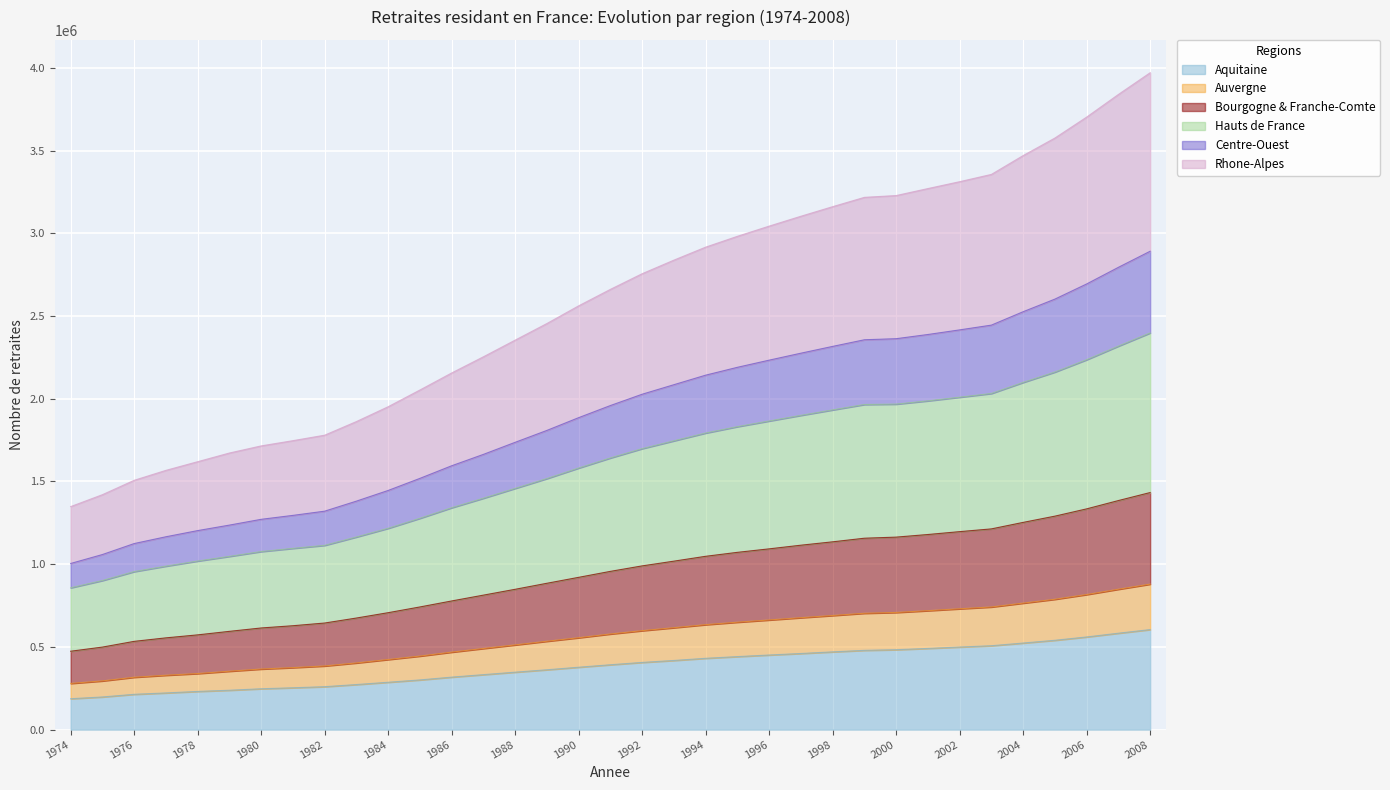

Count the number of categories in the chart.

35